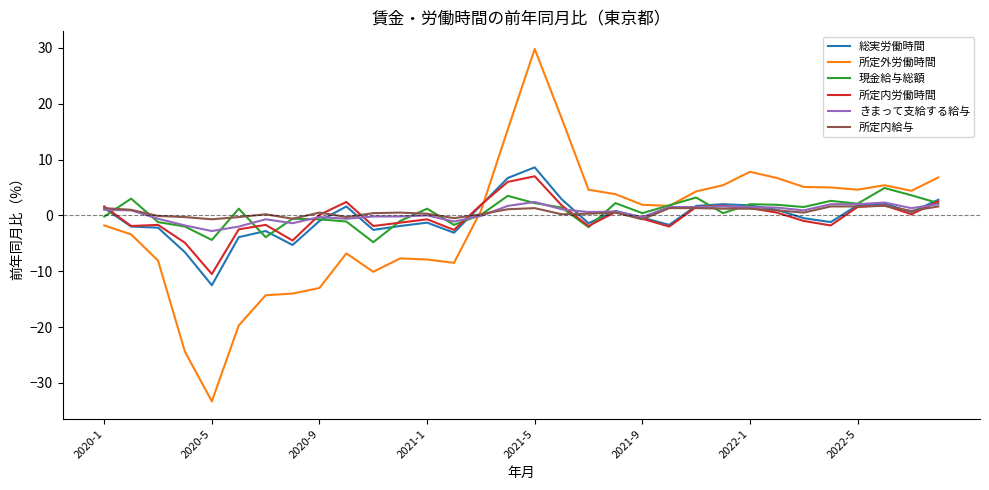

What is the maximum value shown in the chart?

29.8